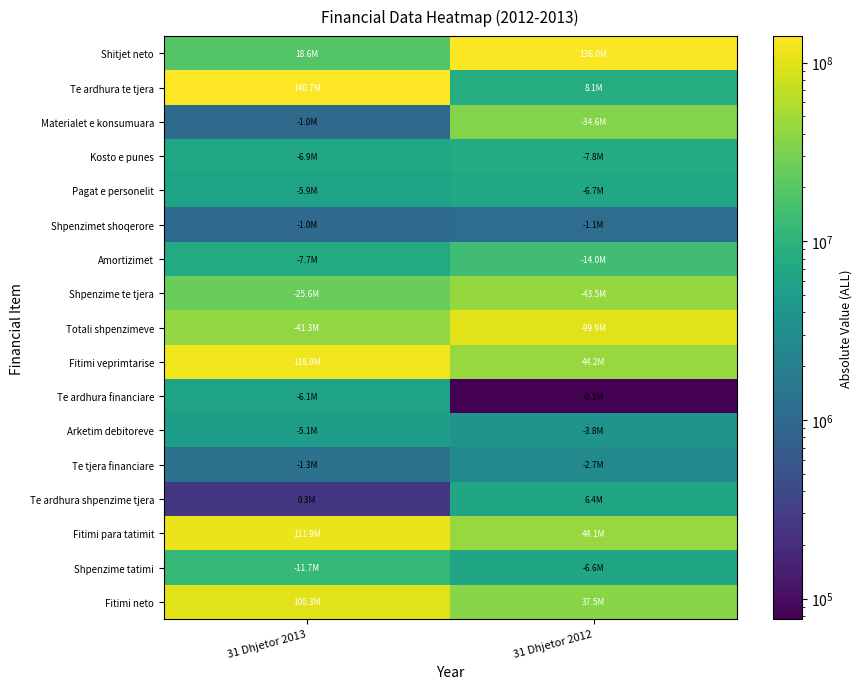

Reading left to right, list all the values displayed in this chart.

Shitjet neto: 31 Dhjetor 2013=18580494.2	31 Dhjetor 2012=135975466.5
Te ardhura te tjera: 31 Dhjetor 2013=140656850.7	31 Dhjetor 2012=8148697.1
Materialet e konsumuara: 31 Dhjetor 2013=1019559.8	31 Dhjetor 2012=34646696.9
Kosto e punes: 31 Dhjetor 2013=6910297.1	31 Dhjetor 2012=7803021.8
Pagat e personelit: 31 Dhjetor 2013=5921420.0	31 Dhjetor 2012=6686394.0
Shpenzimet shoqerore: 31 Dhjetor 2013=988877.1	31 Dhjetor 2012=1116627.8
Amortizimet: 31 Dhjetor 2013=7679894.2	31 Dhjetor 2012=13973832.5
Shpenzime te tjera: 31 Dhjetor 2013=25640406.2	31 Dhjetor 2012=43484326.4
Totali shpenzimeve: 31 Dhjetor 2013=41250157.3	31 Dhjetor 2012=99907877.7
Fitimi veprimtarise: 31 Dhjetor 2013=117987187.6	31 Dhjetor 2012=44216286.0
Te ardhura financiare: 31 Dhjetor 2013=6051140.2	31 Dhjetor 2012=76846.0
Arketim debitoreve: 31 Dhjetor 2013=5051678.1	31 Dhjetor 2012=3797234.3
Te tjera financiare: 31 Dhjetor 2013=1253476.1	31 Dhjetor 2012=2701691.1
Te ardhura shpenzime tjera: 31 Dhjetor 2013=254014.0	31 Dhjetor 2012=6422079.5
Fitimi para tatimit: 31 Dhjetor 2013=111936047.4	31 Dhjetor 2012=44139440.0
Shpenzime tatimi: 31 Dhjetor 2013=11660356.7	31 Dhjetor 2012=6631082.0
Fitimi neto: 31 Dhjetor 2013=100275690.7	31 Dhjetor 2012=37508358.0